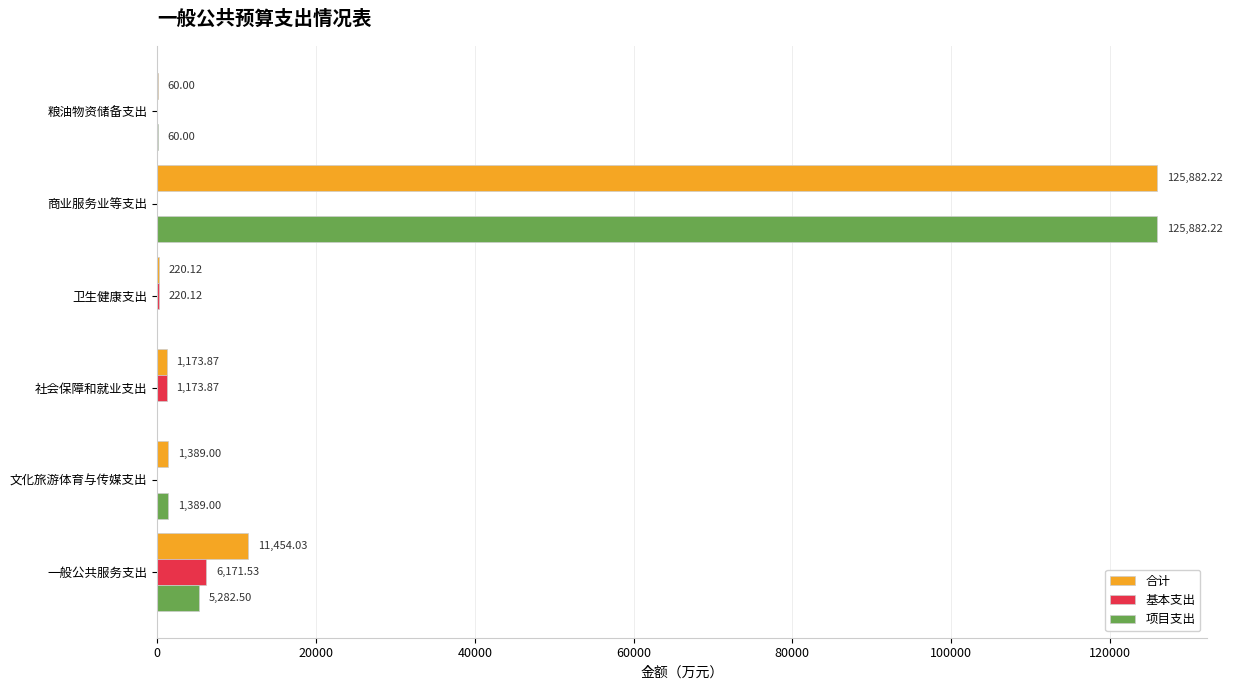

Is the value of 项目支出 at 社会保障和就业支出 greater than the value of 基本支出 at 卫生健康支出?

No